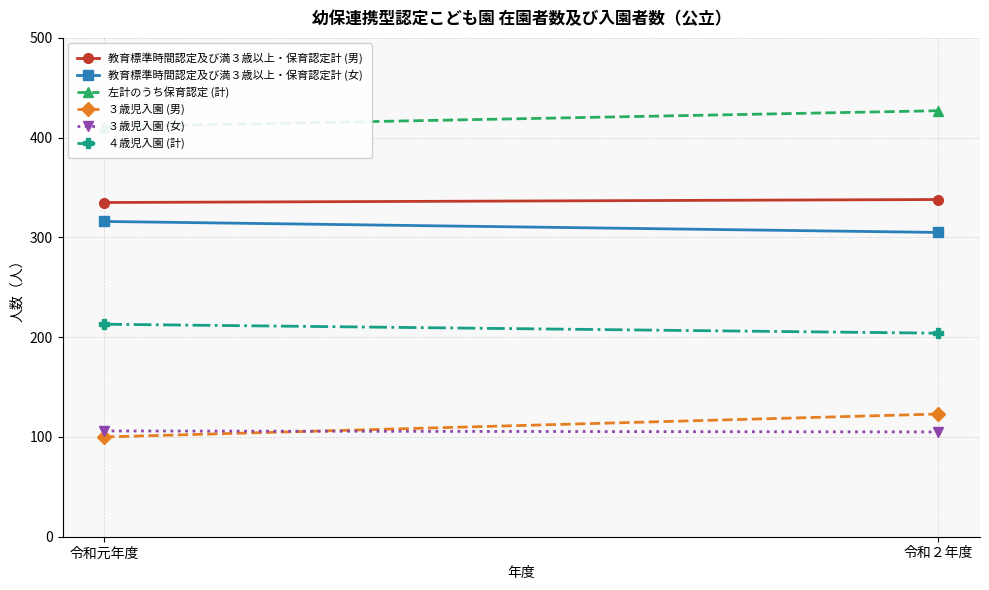

Which label corresponds to the largest value in the chart?

令和２年度